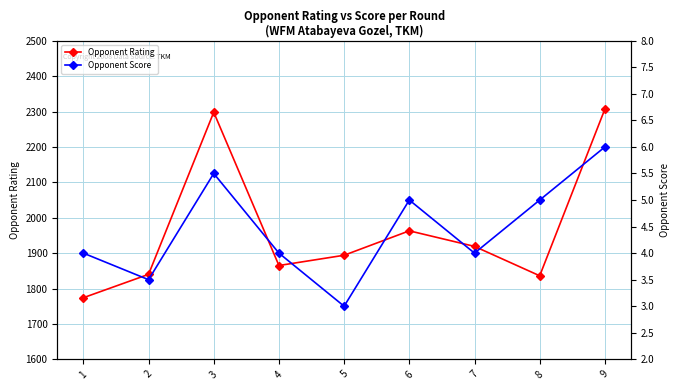

Which has a higher value, 5 or 7?

7